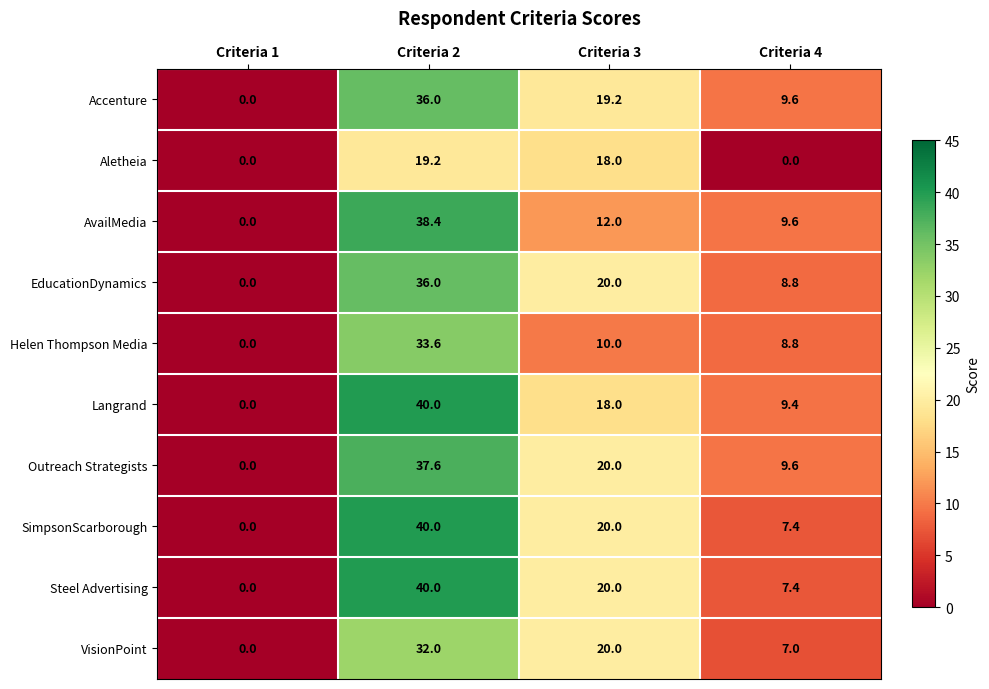

At which label is VisionPoint closest to 16?

Criteria 3